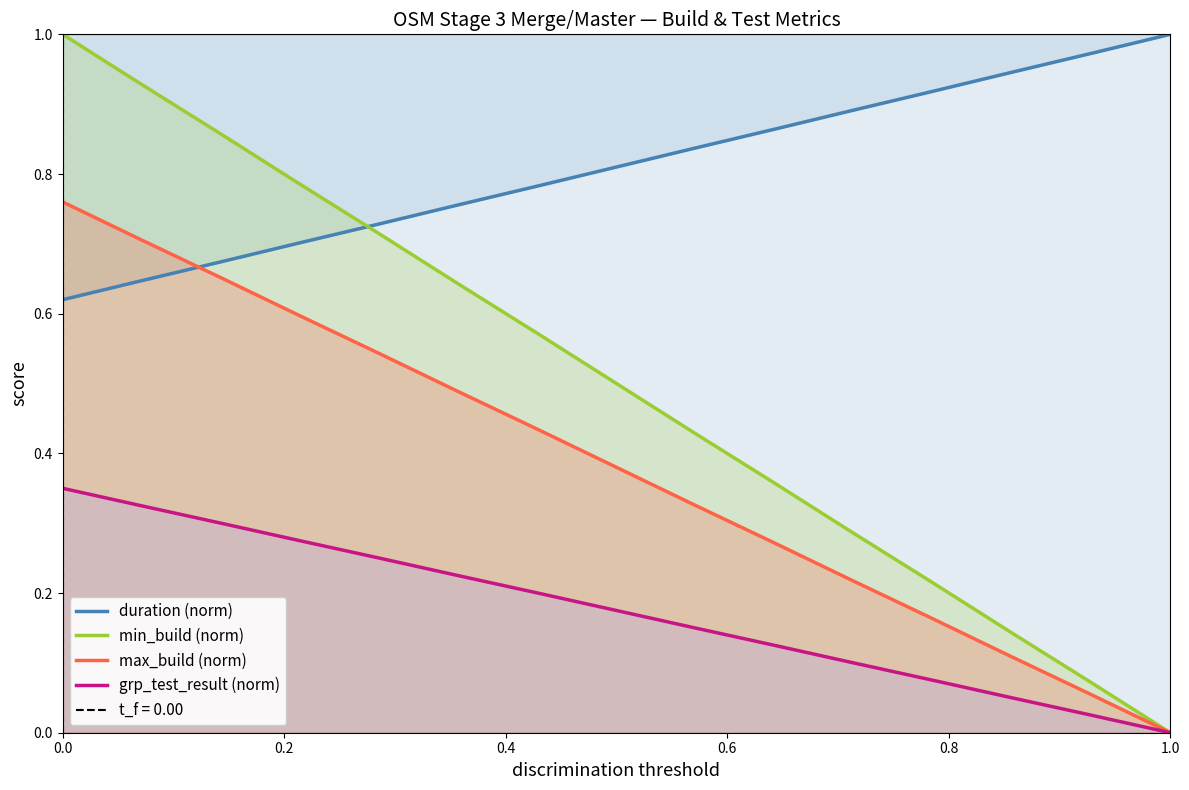

Which series has the largest total across all categories?

duration (norm)